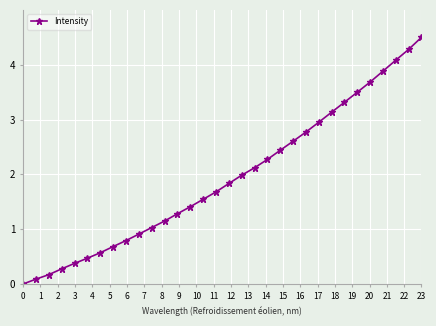

What is the difference between the maximum and minimum values?

4.5